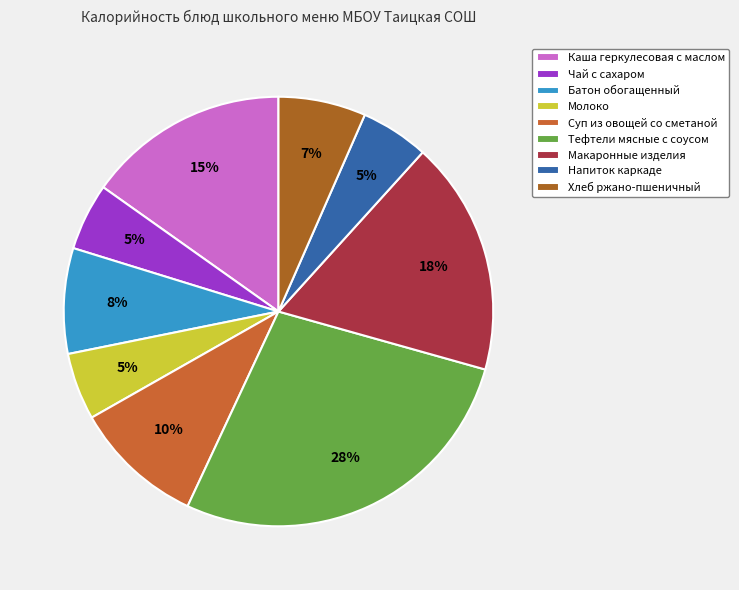

How many segments does this pie chart have?

9